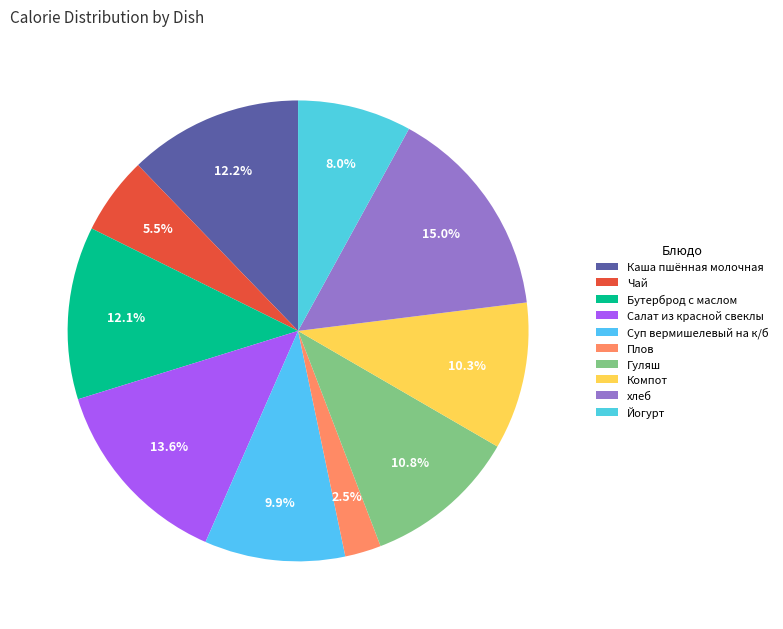

Is there a majority slice in this chart?

No